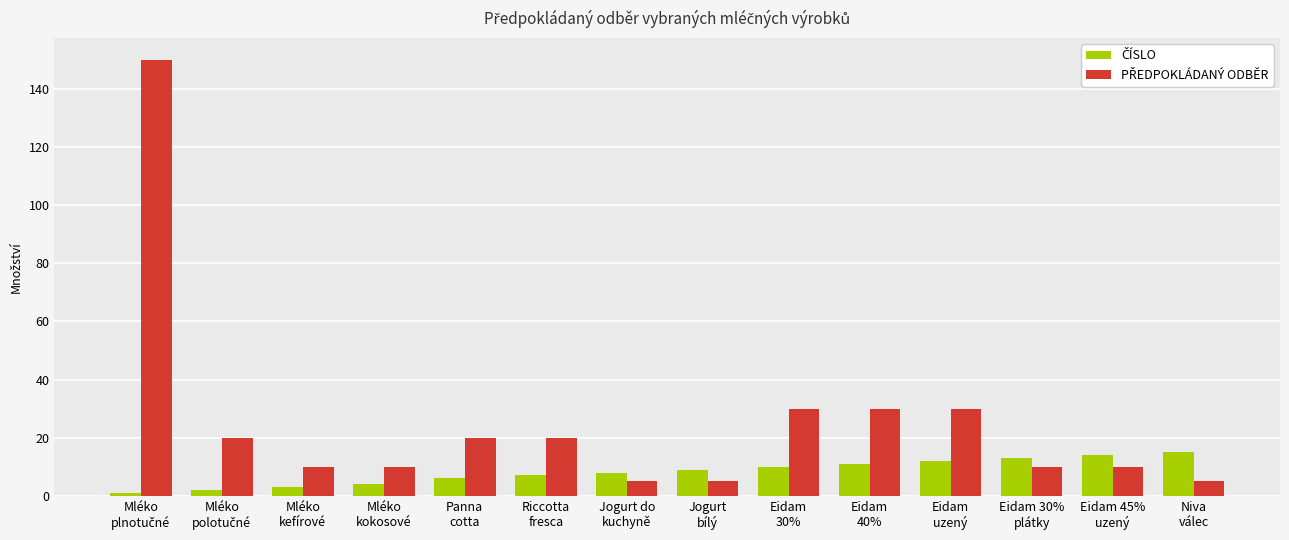

How many series are shown in this chart?

2